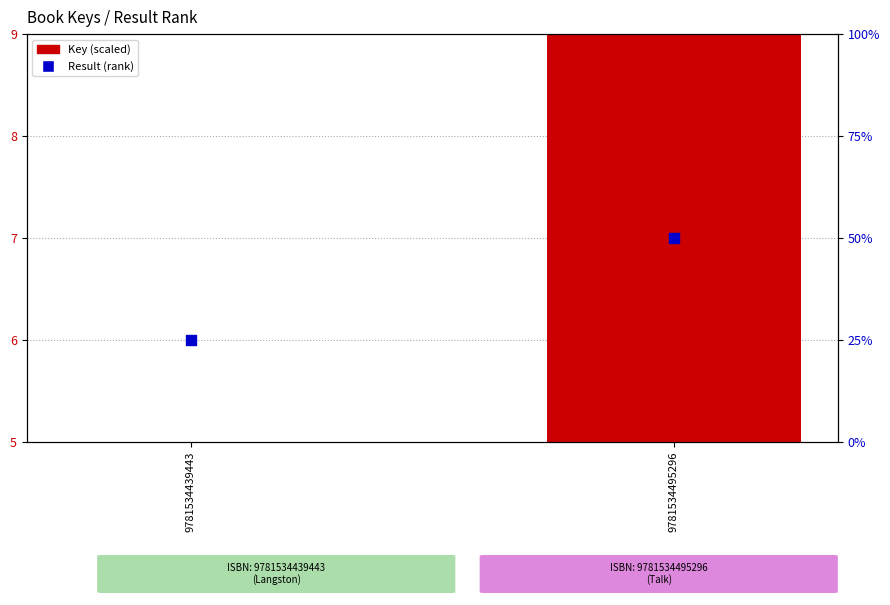

Which series has the largest total across all categories?

Result (rank)